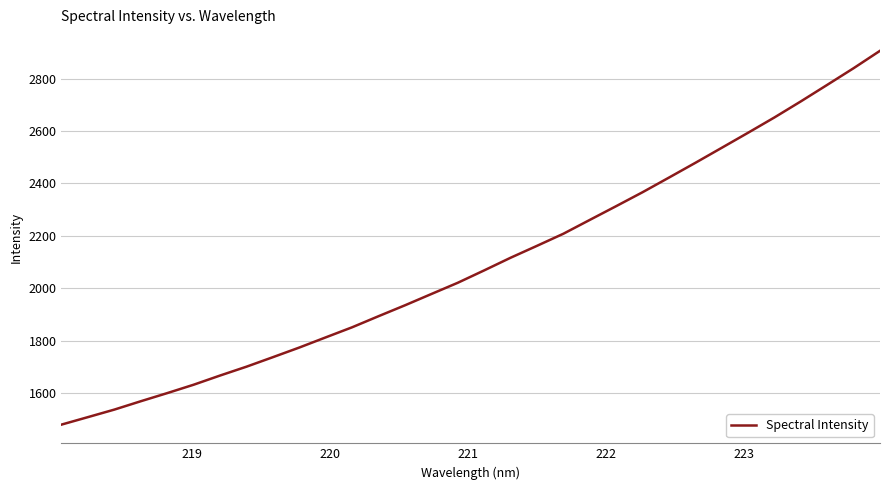

What is the difference between the maximum and minimum values?

1426.3